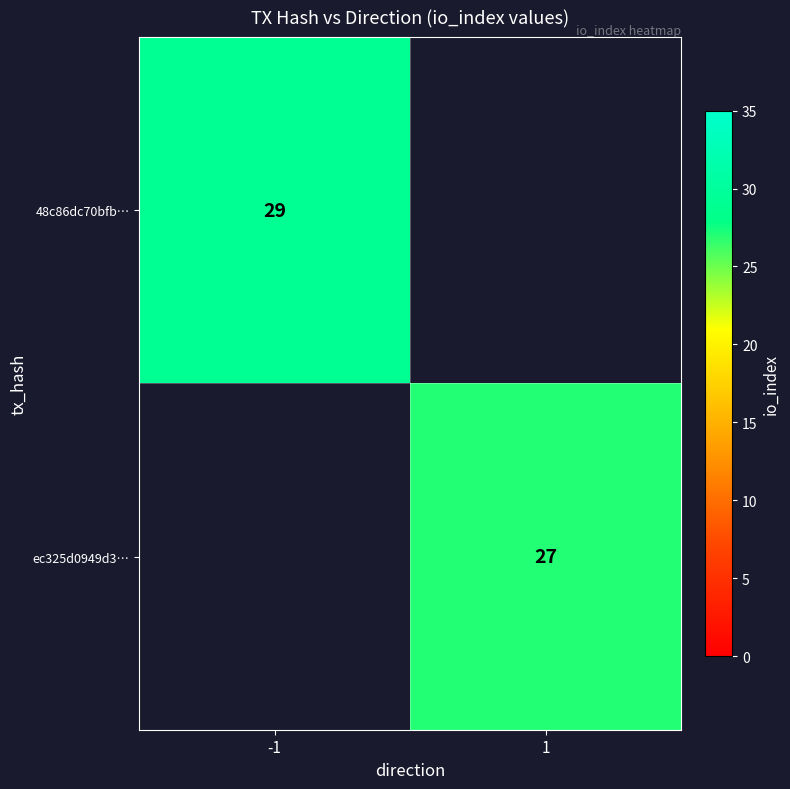

The value of ec325d0949d3… at 1 is 27. True or false?

True